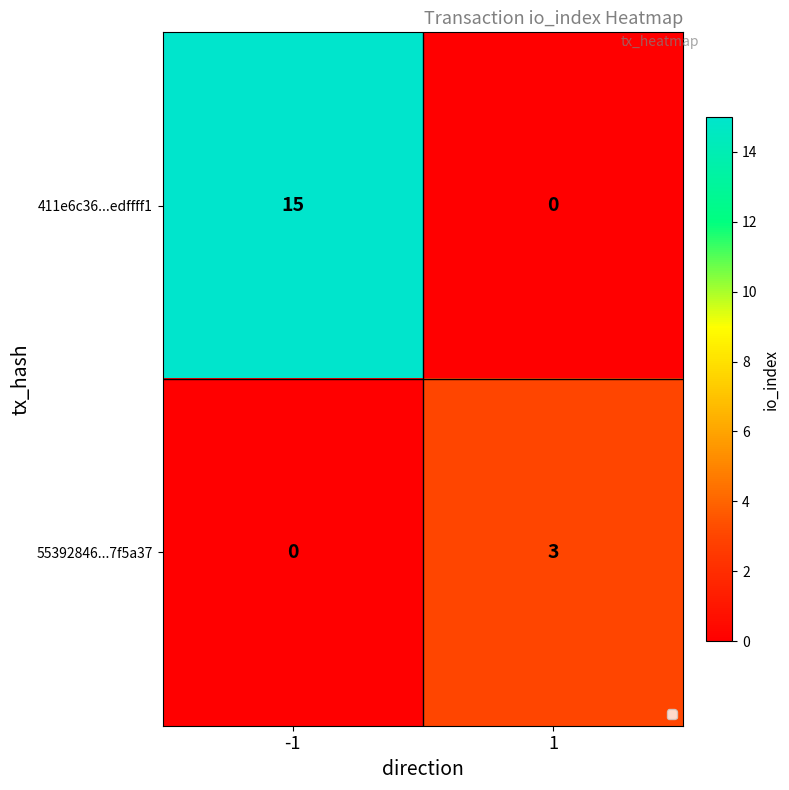

Reading right to left, extract all data points from this chart.

411e6c36...edffff1: 1=0	-1=15
55392846...7f5a37: 1=3	-1=0